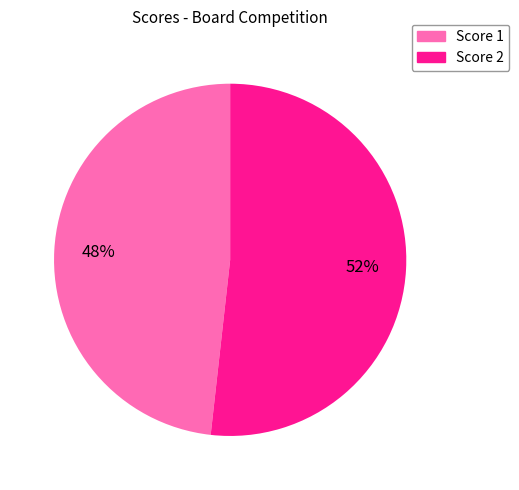

To the nearest percent, what is the average slice percentage?

50%